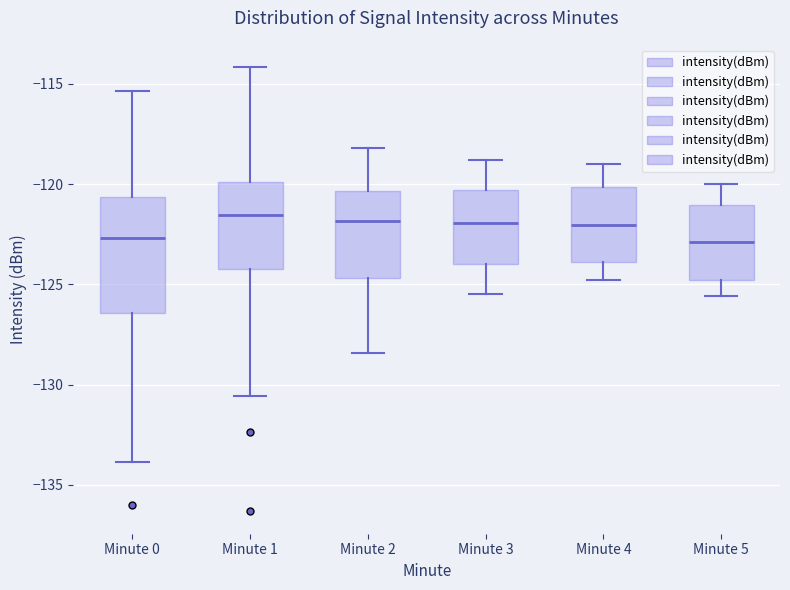

Where is the lower edge of the box for Minute 2 on the y-axis? The values are not printed on the chart, so give them approximately, as read against the axis.

-124.5